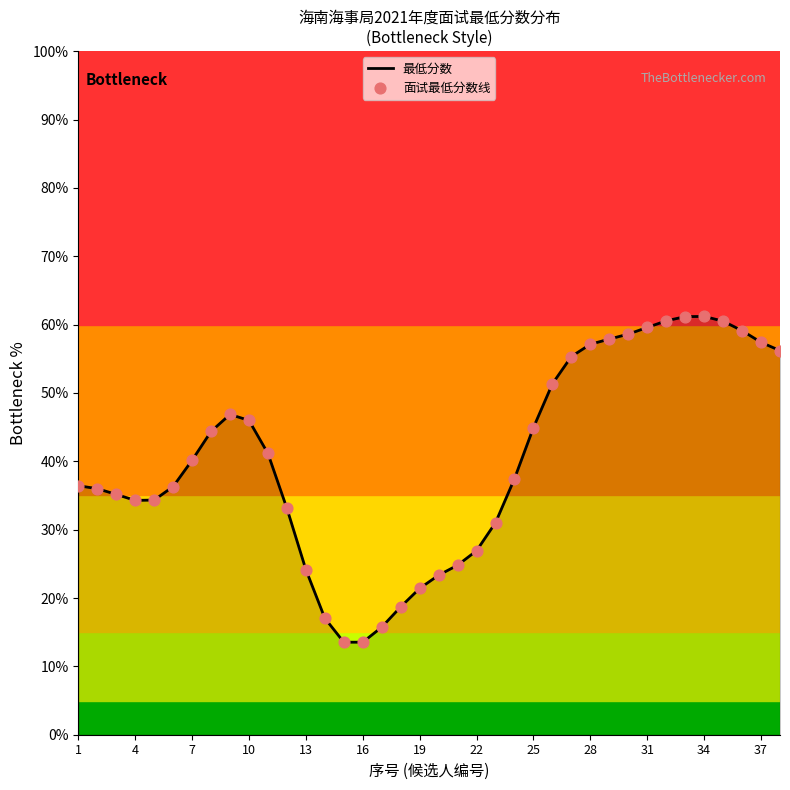

What is the smallest value displayed?

13.5